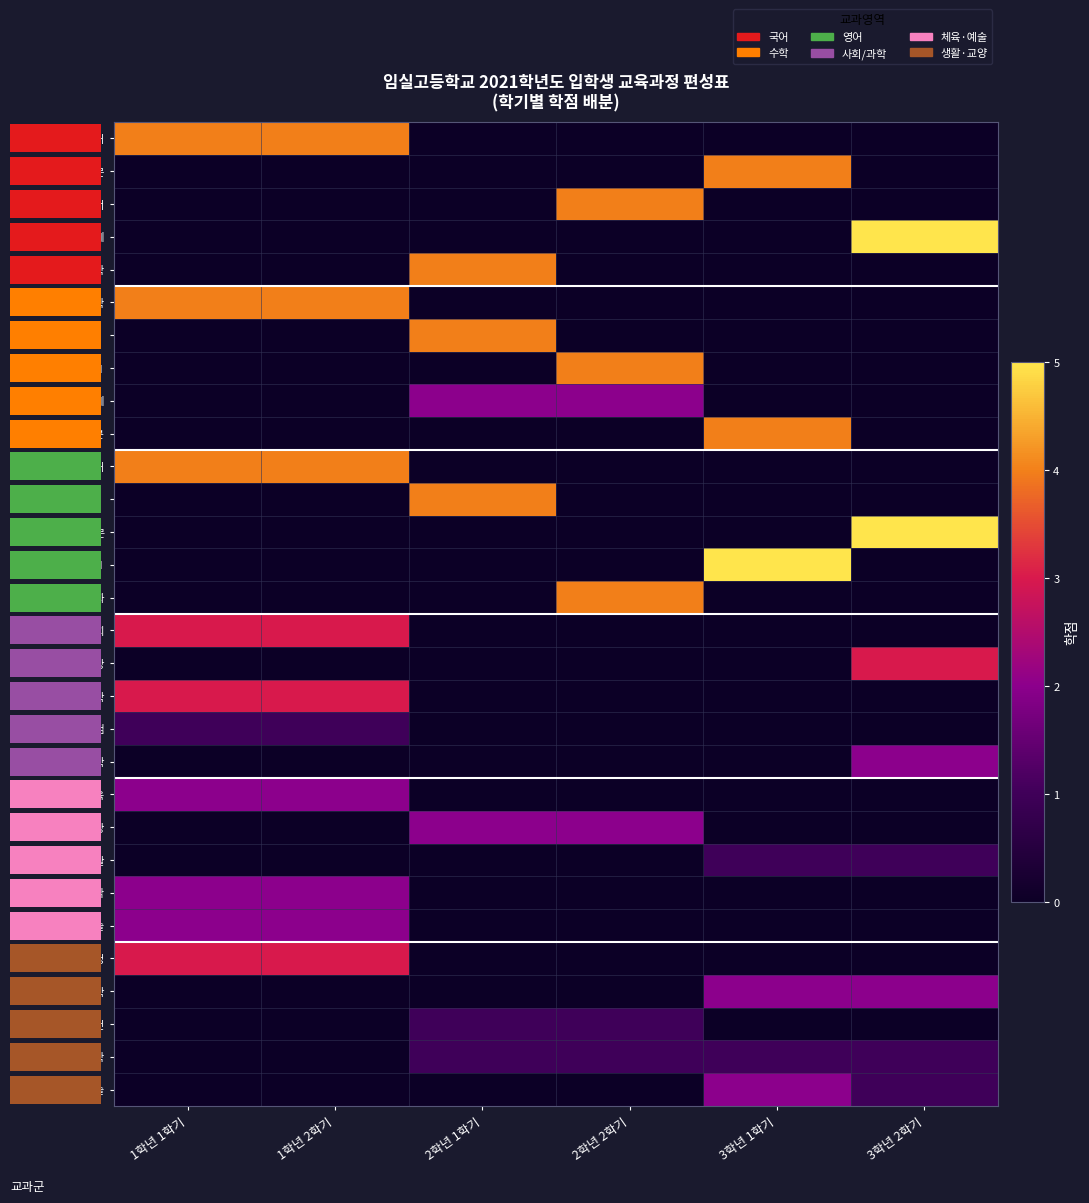

How many series are shown in this chart?

30